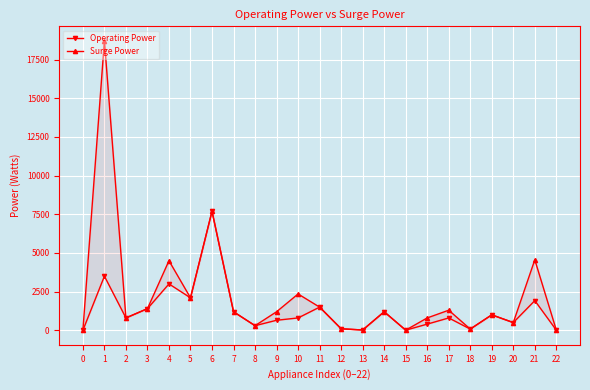

The value of Surge Power at 2 is 800. True or false?

True